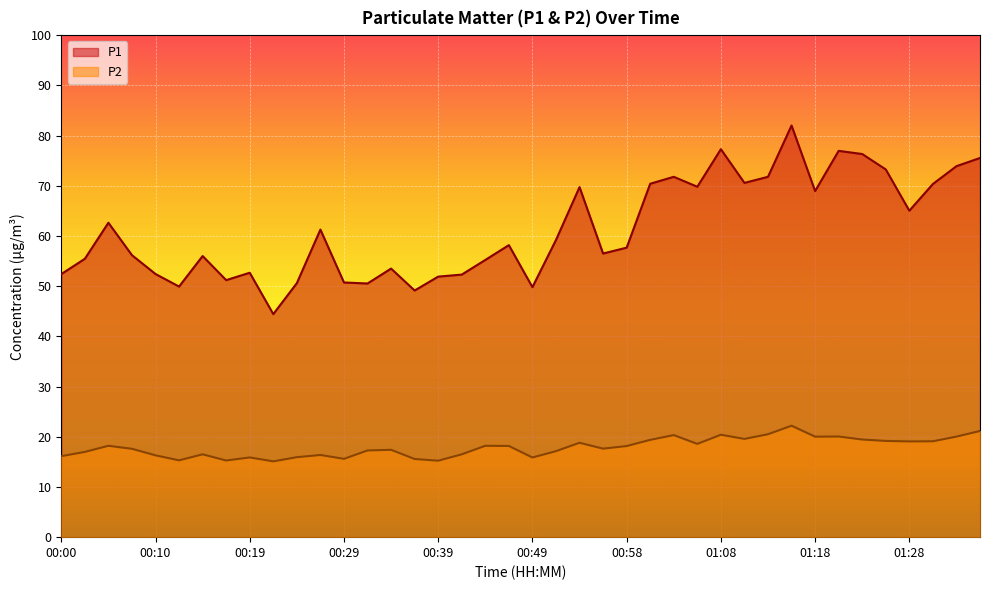

At which category does P2 reach its first local peak?

00:05